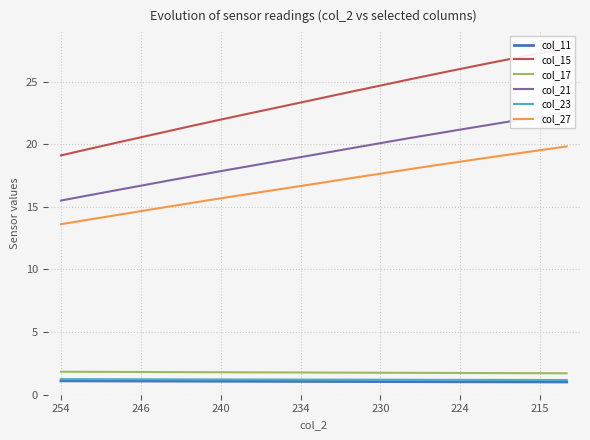

The value of col_27 at 254 is 13.6. True or false?

True